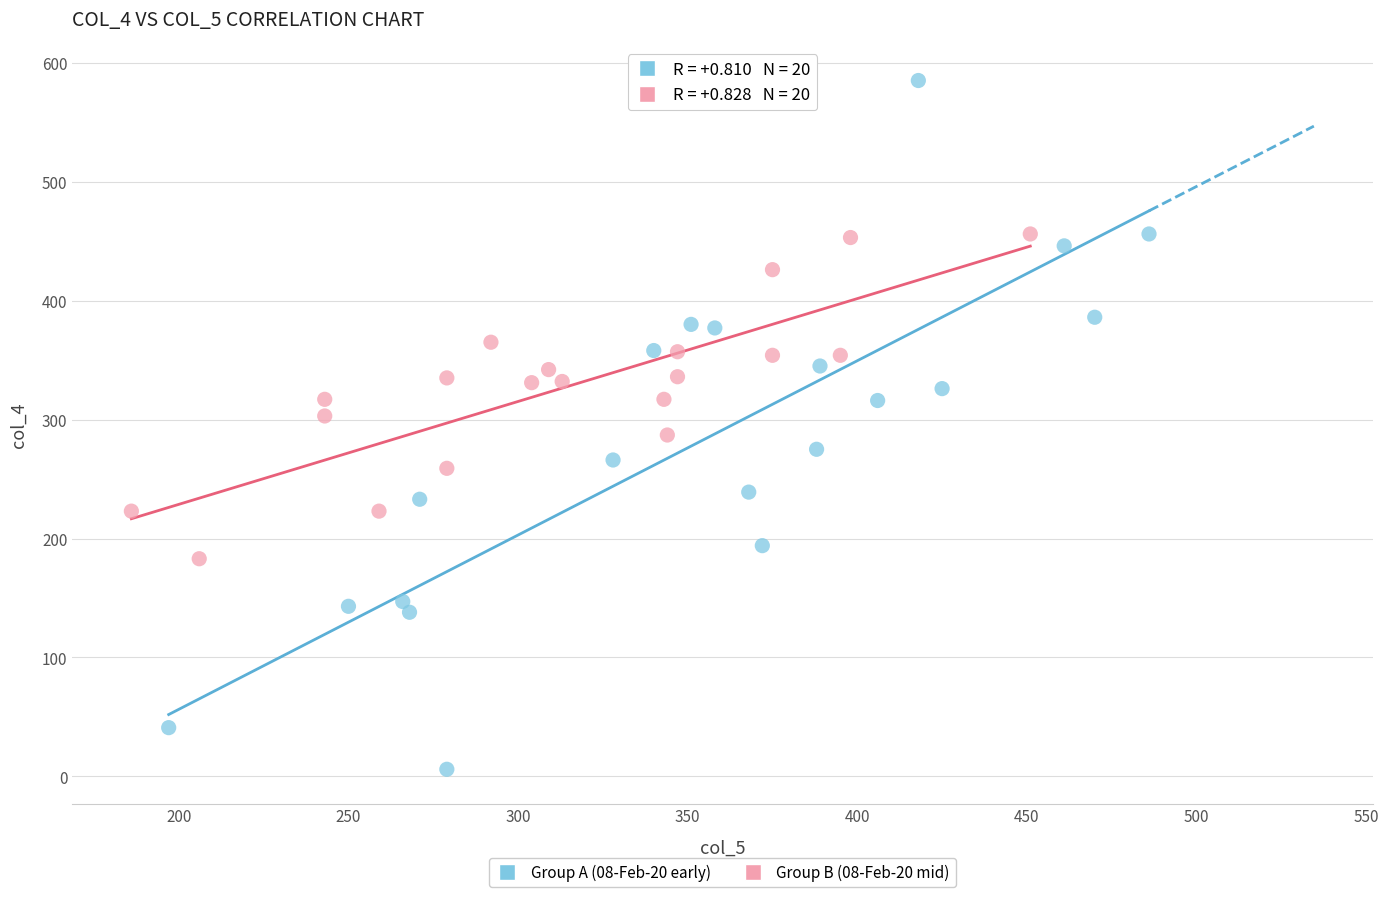

What are all the series names shown in the legend?

Group A (08-Feb-20 early), Group B (08-Feb-20 mid)